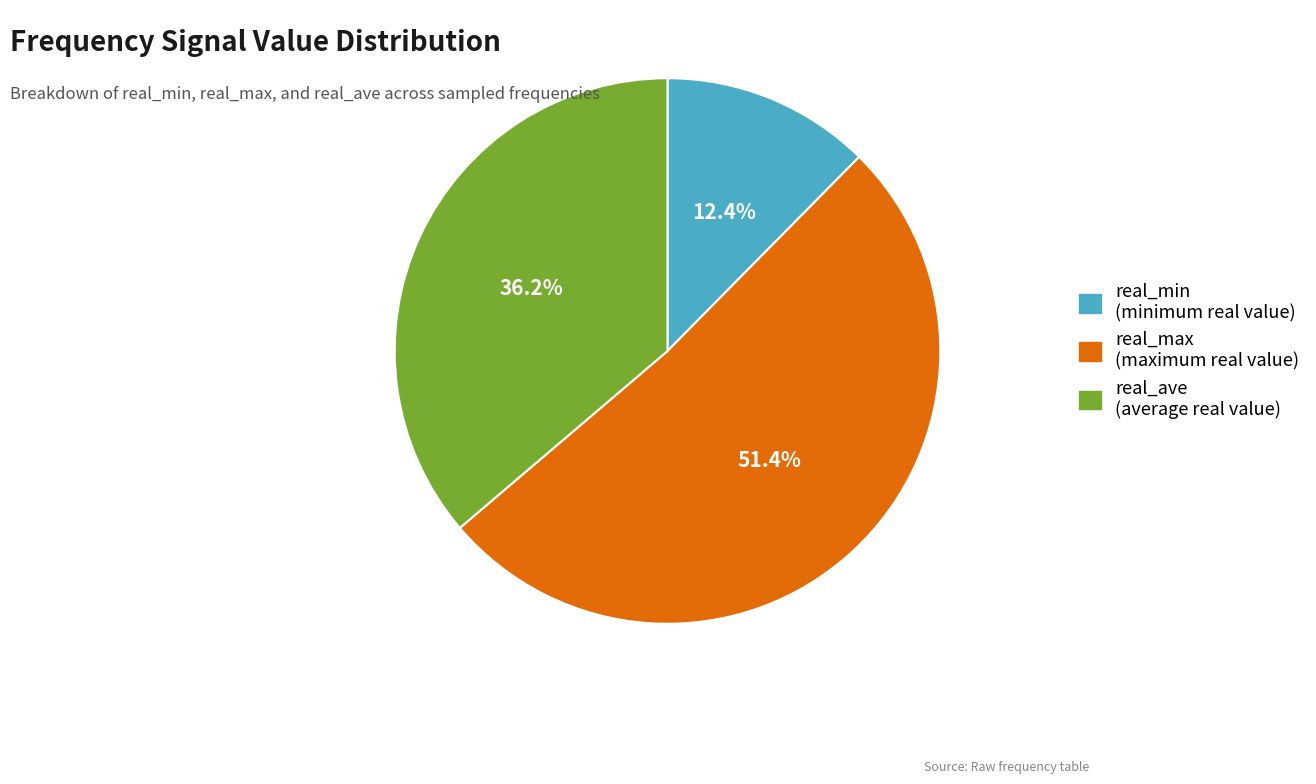

To the nearest percent, what percentage of the pie is real_max?

51%